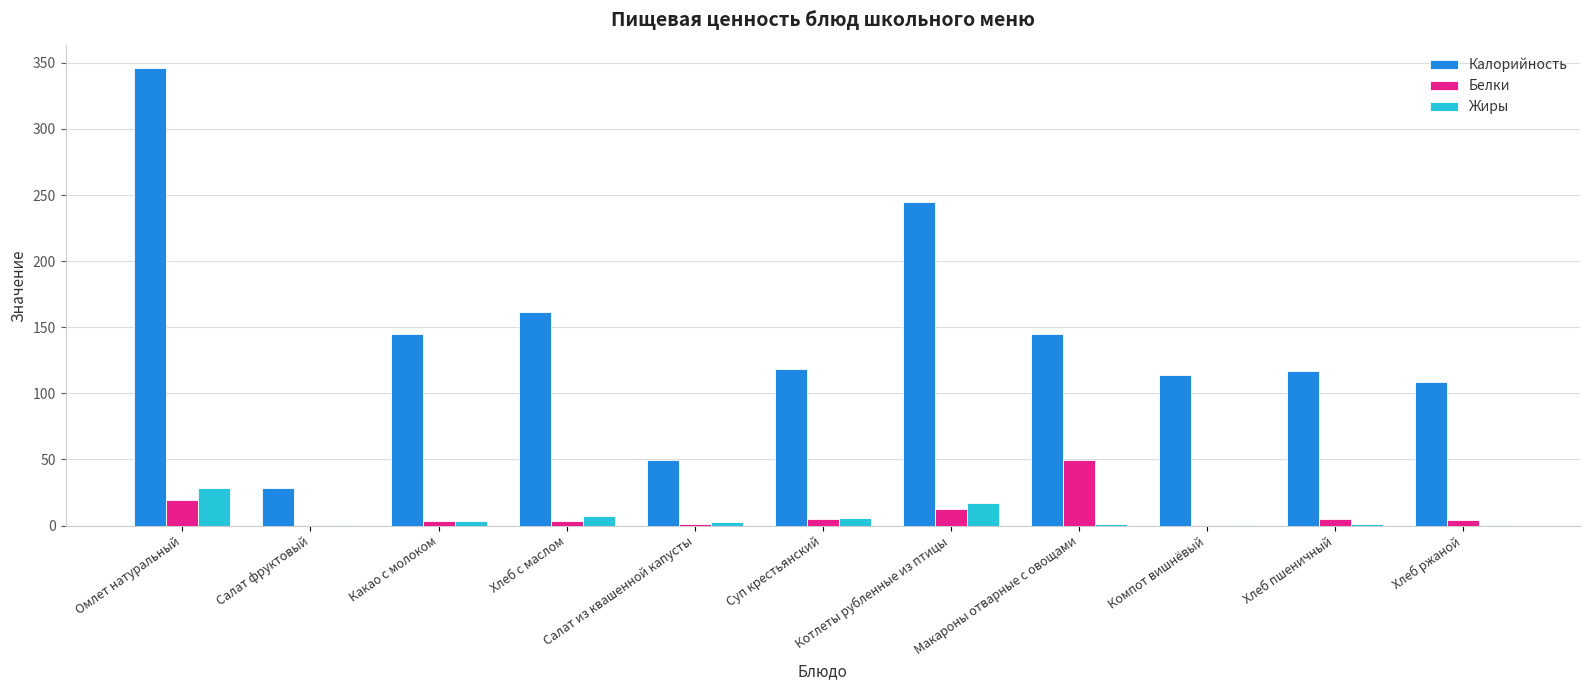

What is the average value of the Калорийность series?

143.6